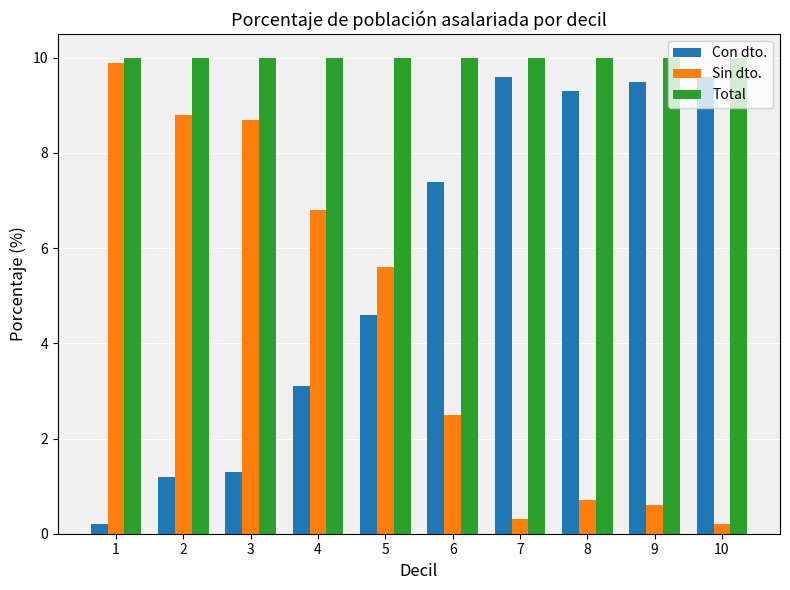

Which series has the largest total across all categories?

Total